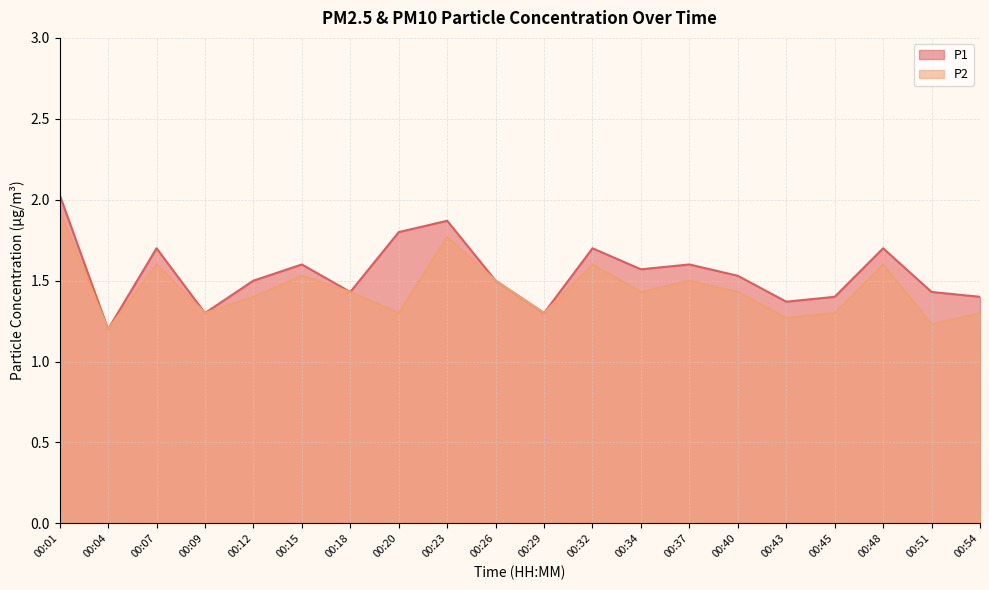

True or false: P2 has more than 0 interior local peaks.

True